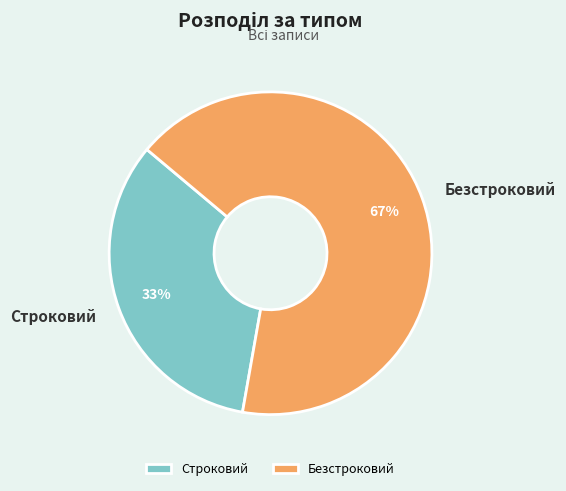

To the nearest percent, what percentage of the pie is Безстроковий?

67%